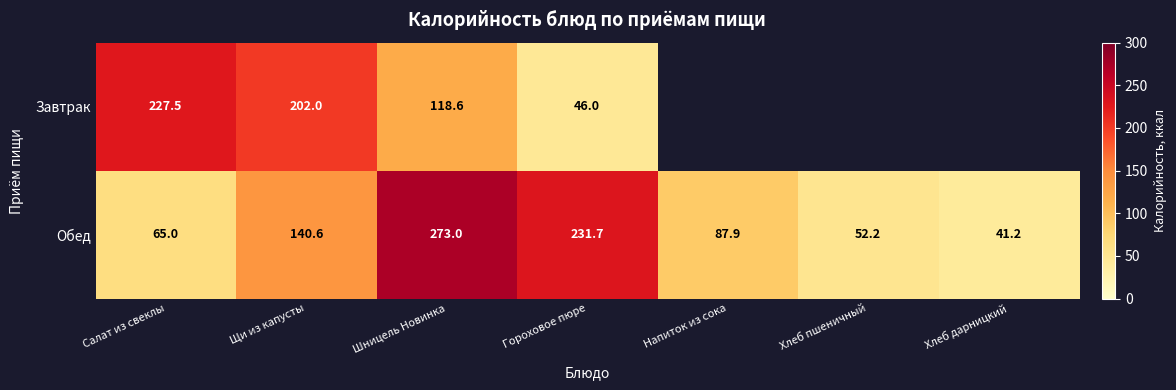

At Шницель Новинка, list the series in order from smallest to largest.

Завтрак, Обед